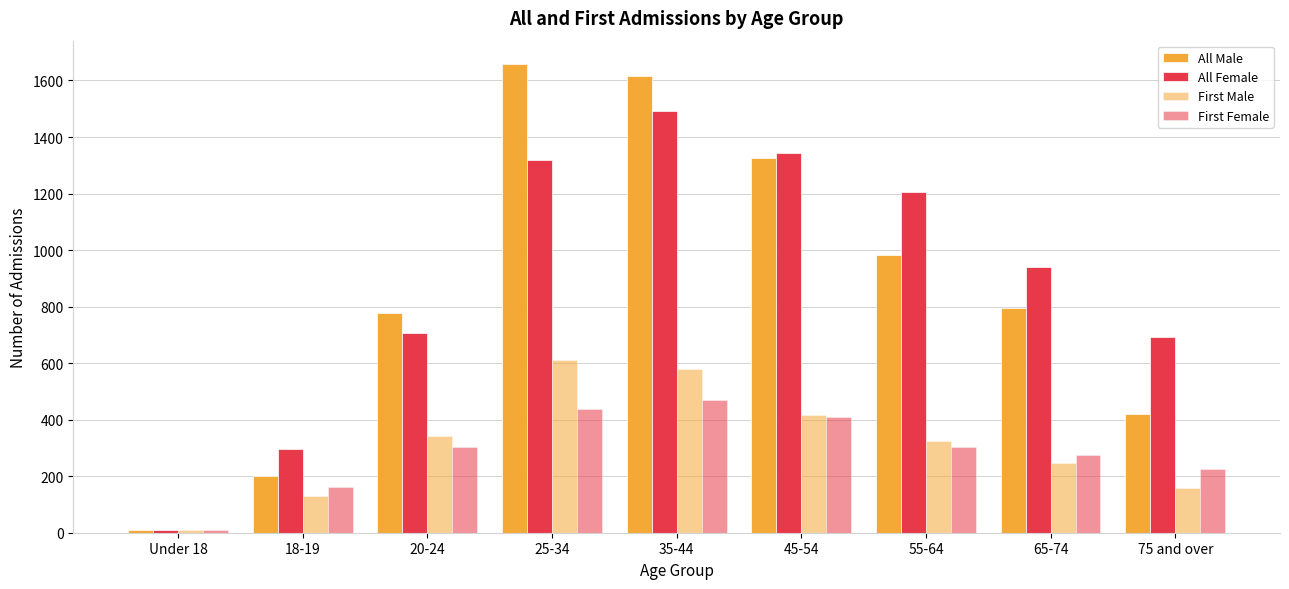

At how many categories does at least one series exceed 418?

7